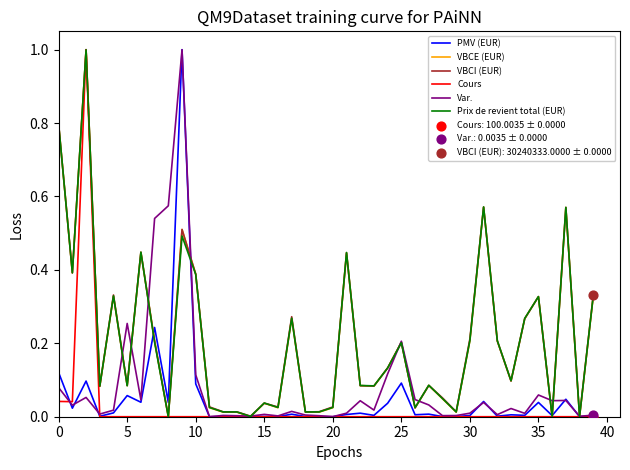

What is the highest value of the PMV (EUR) series?

1.0